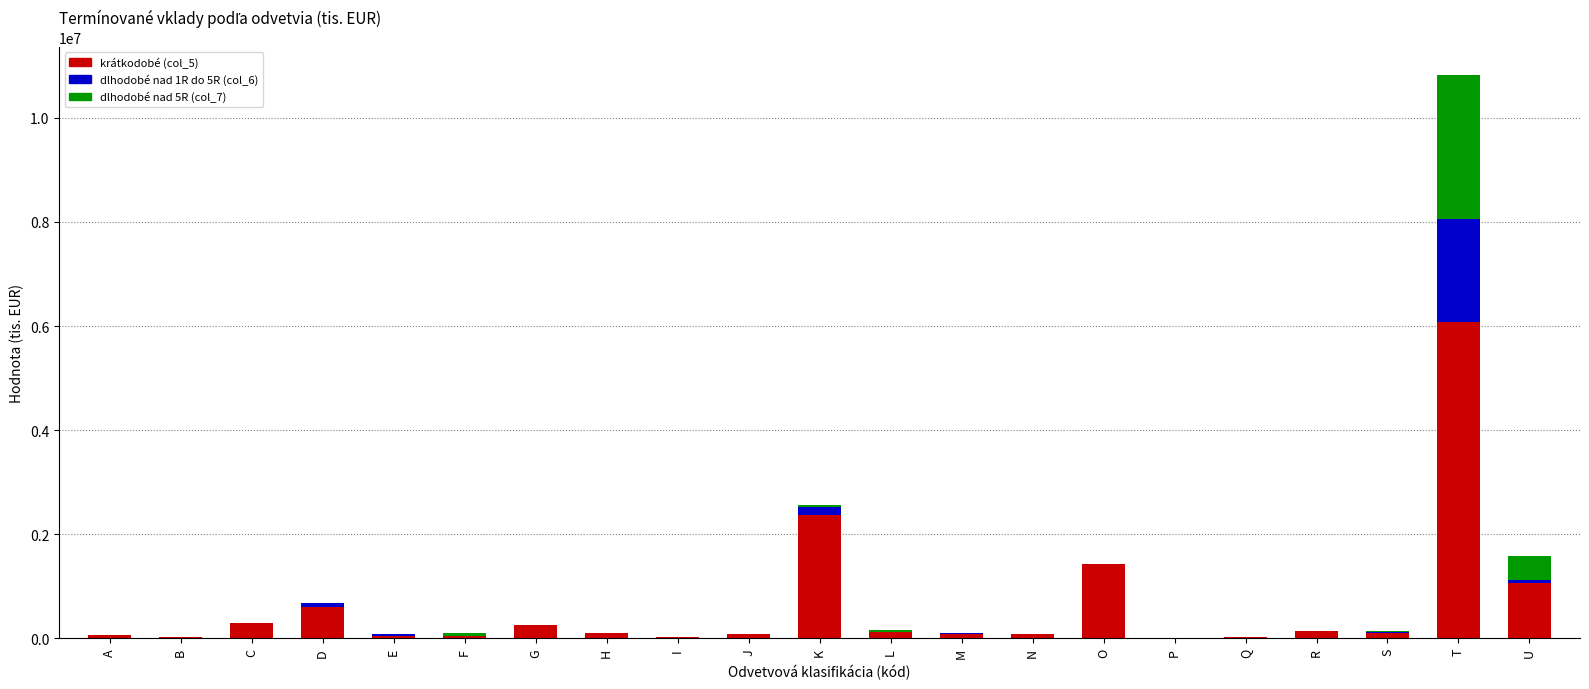

How many categories are shown in the chart?

21